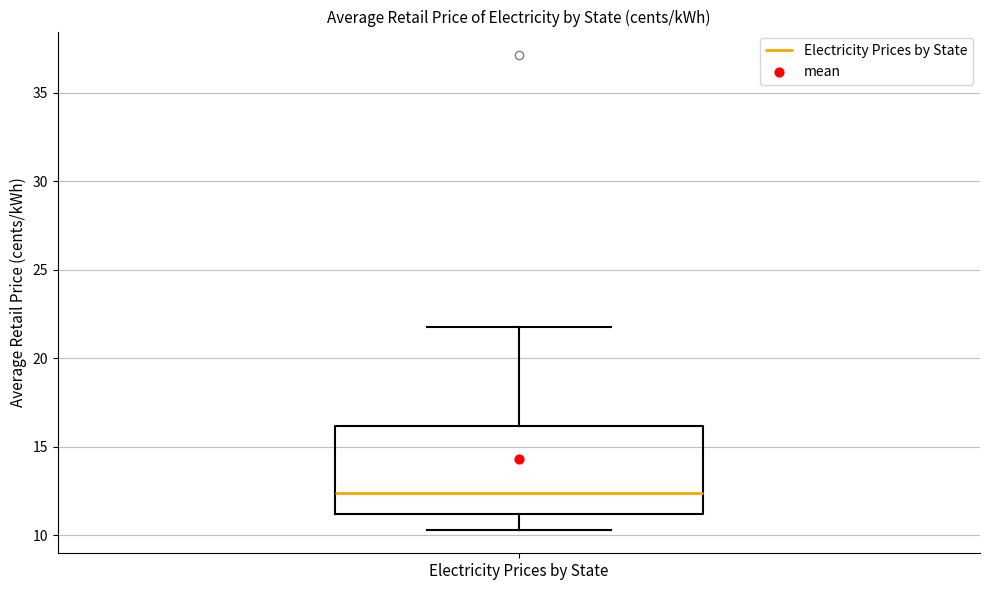

Read this box plot against the y-axis: the position of the median line, the range covered by the box, and the ends of both whiskers. The values are not printed on the chart, so give them approximately, as read against the axis.

median 12.5, box 11.0 to 16.0, whiskers 10.5 to 22.0